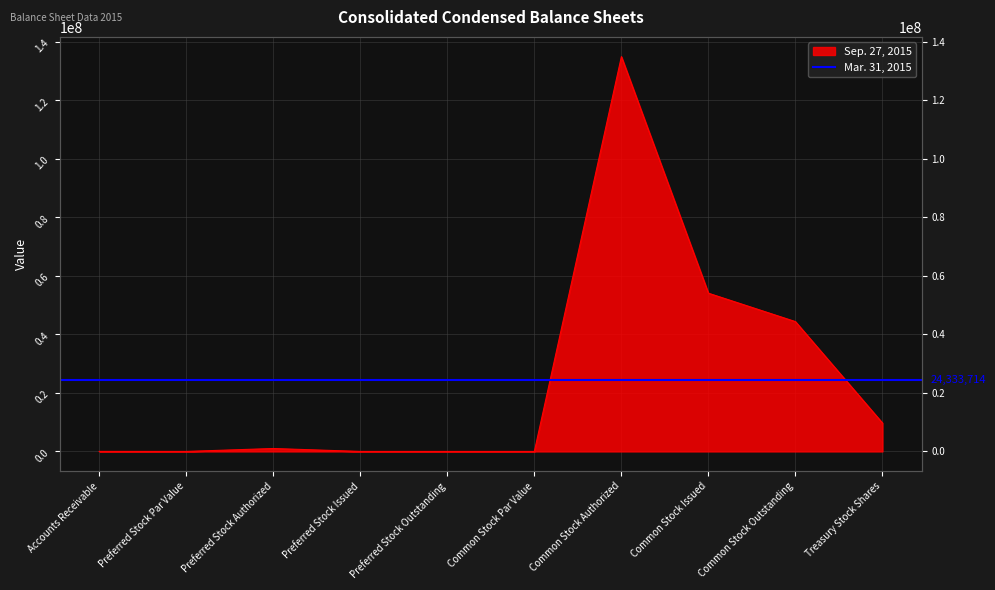

What is the label of the 10th point from the right?

Accounts Receivable